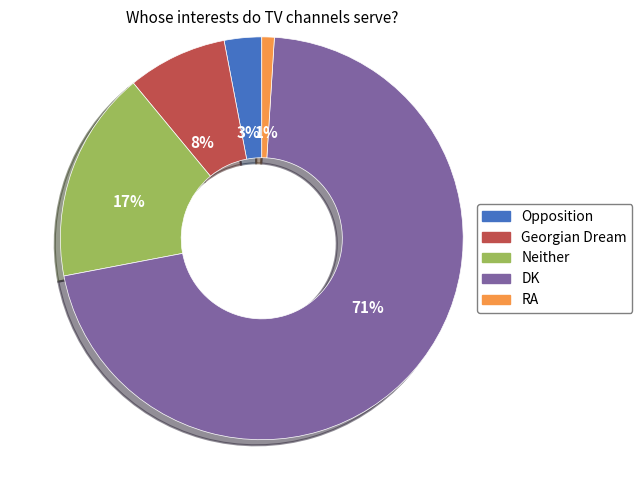

To the nearest percent, what is the combined percentage of Opposition and RA?

4%